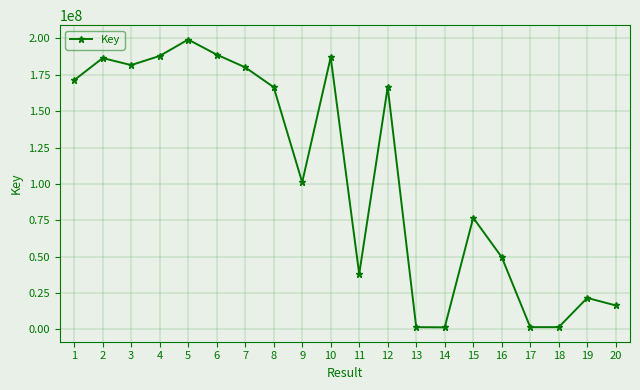

How many categories are shown in the chart?

20